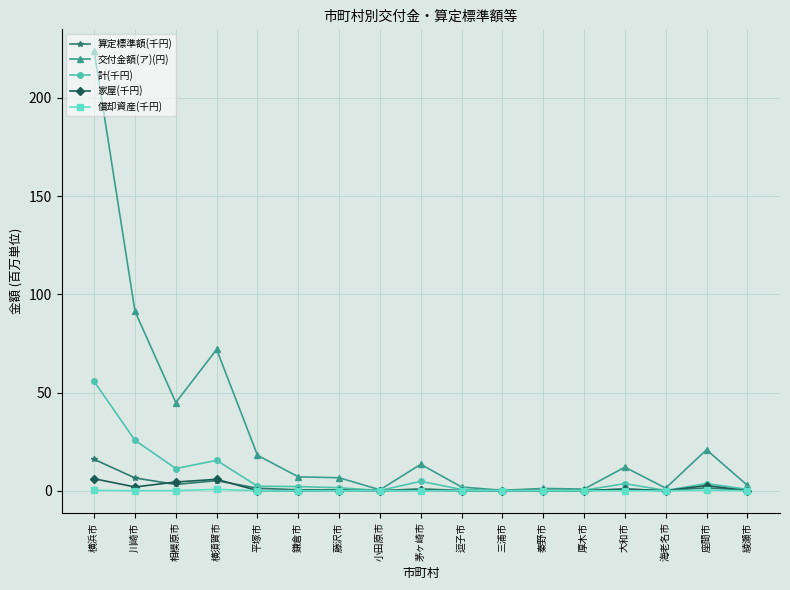

Which series has the widest spread of values?

交付金額(ア)(円)